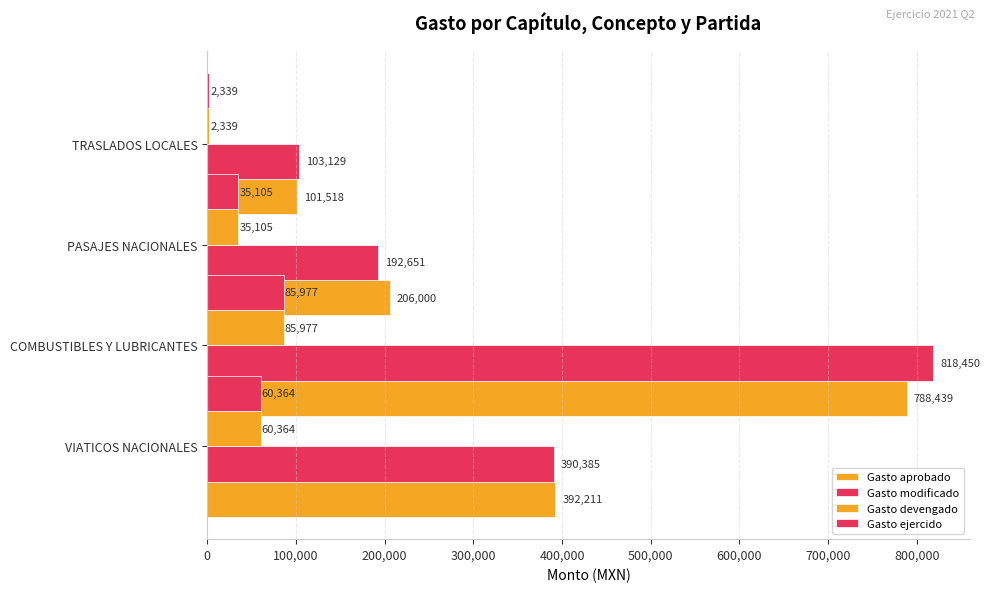

How many groups of bars are there?

4